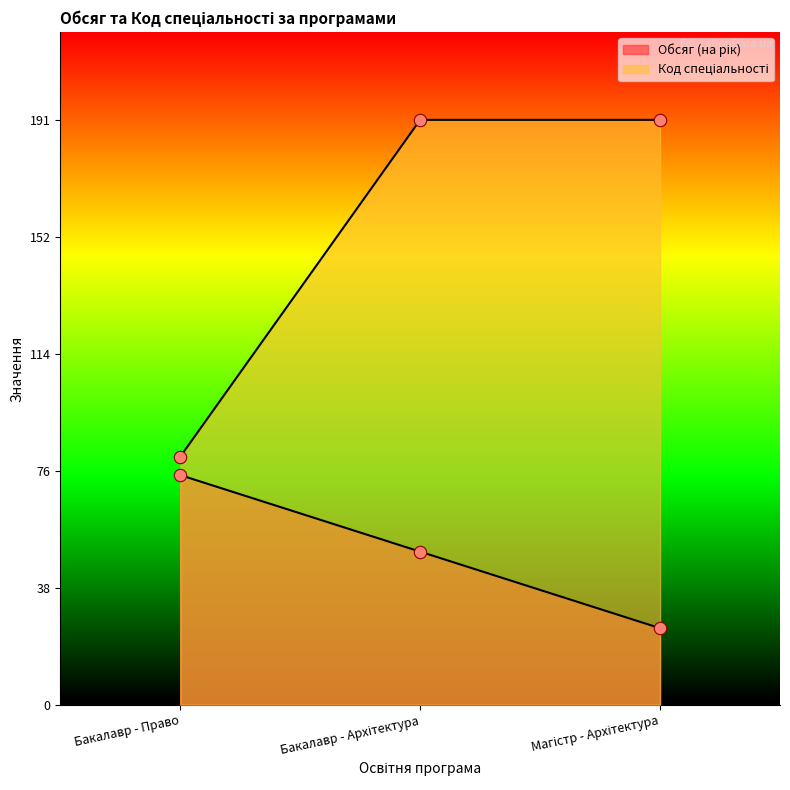

At how many categories does at least one series exceed 41?

3